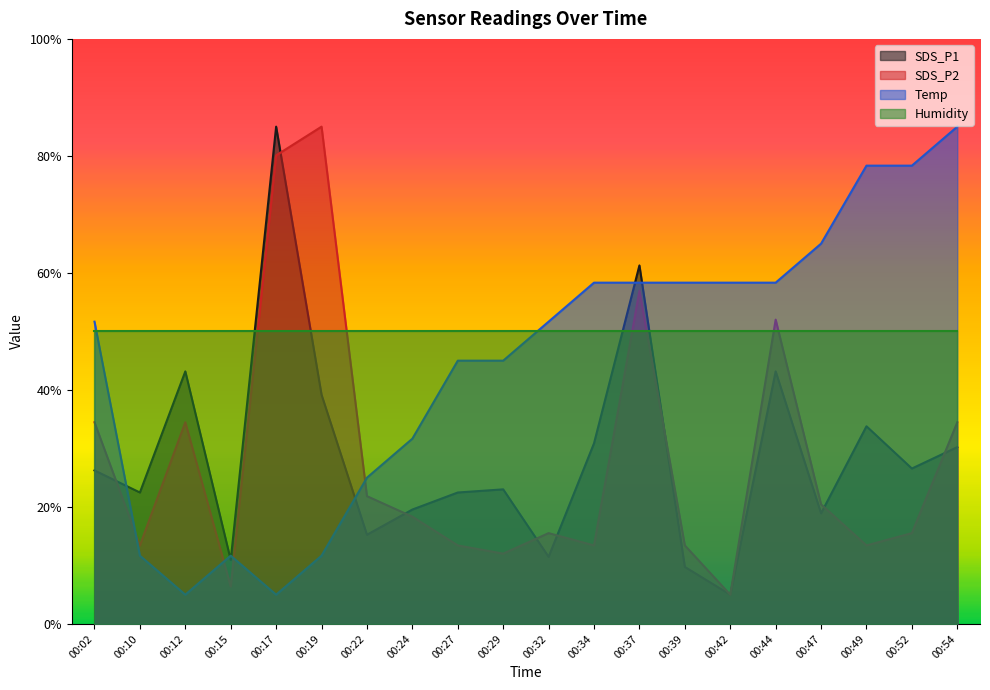

Which category has the lowest value in the Temp series?

00:12